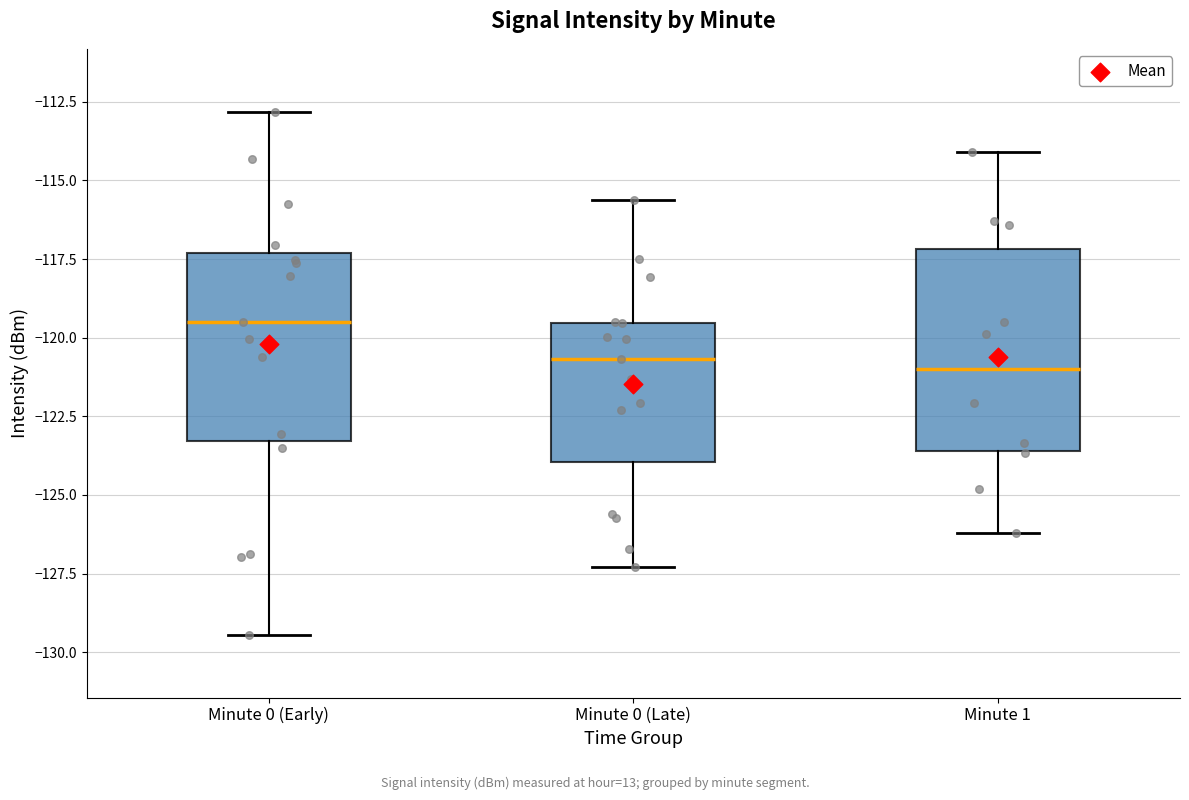

Reading left to right, transcribe this box plot: for each box, give where its median line is, the range the box spans, and where its two whiskers end, as read against the y-axis. The values are not printed on the chart, so give them approximately, as read against the axis.

Minute 0 (Early): median -119.5, box -123.5 to -117.5, whiskers -129.5 to -113.0
Minute 0 (Late): median -120.5, box -124.0 to -119.5, whiskers -127.5 to -115.5
Minute 1: median -121.0, box -123.5 to -117.0, whiskers -126.0 to -114.0